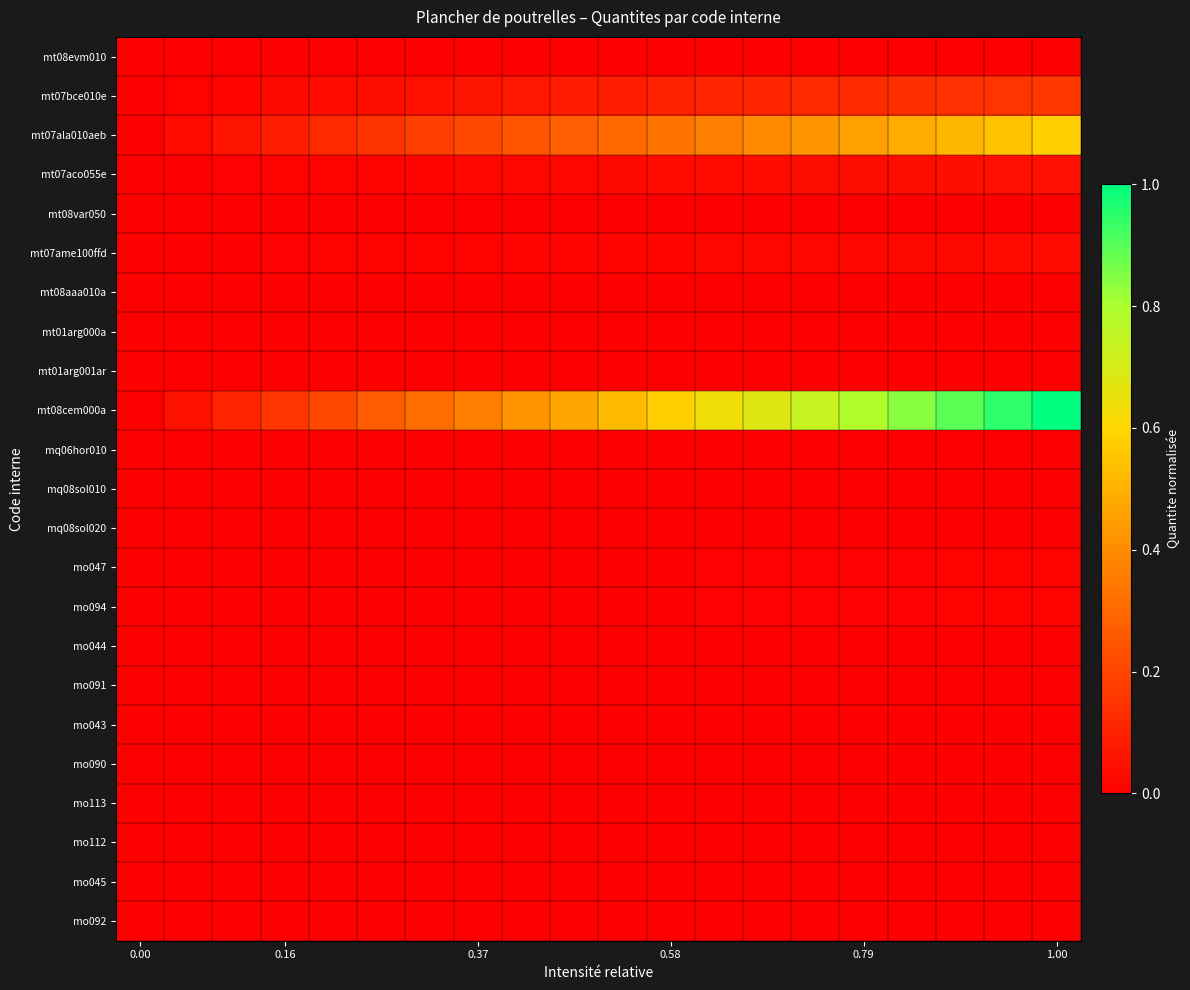

At which category is the sum across all series the highest?

1.00